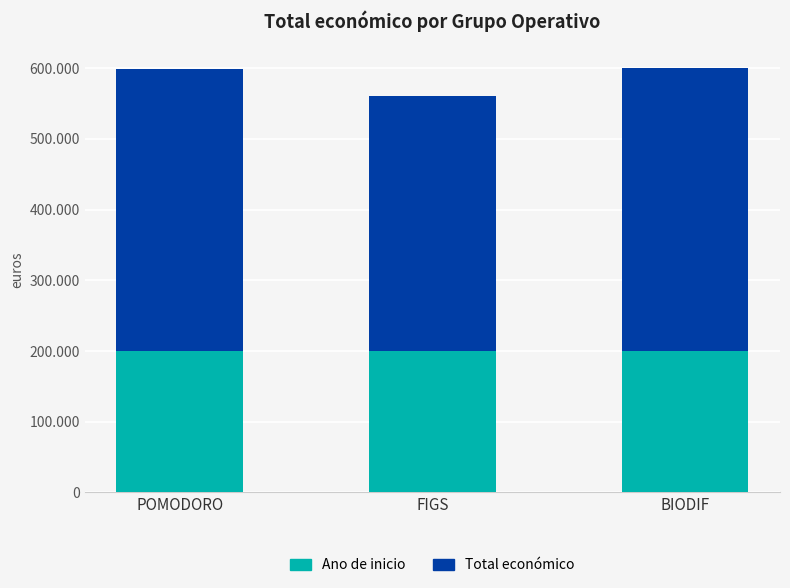

At how many categories does at least one series exceed 304748?

3